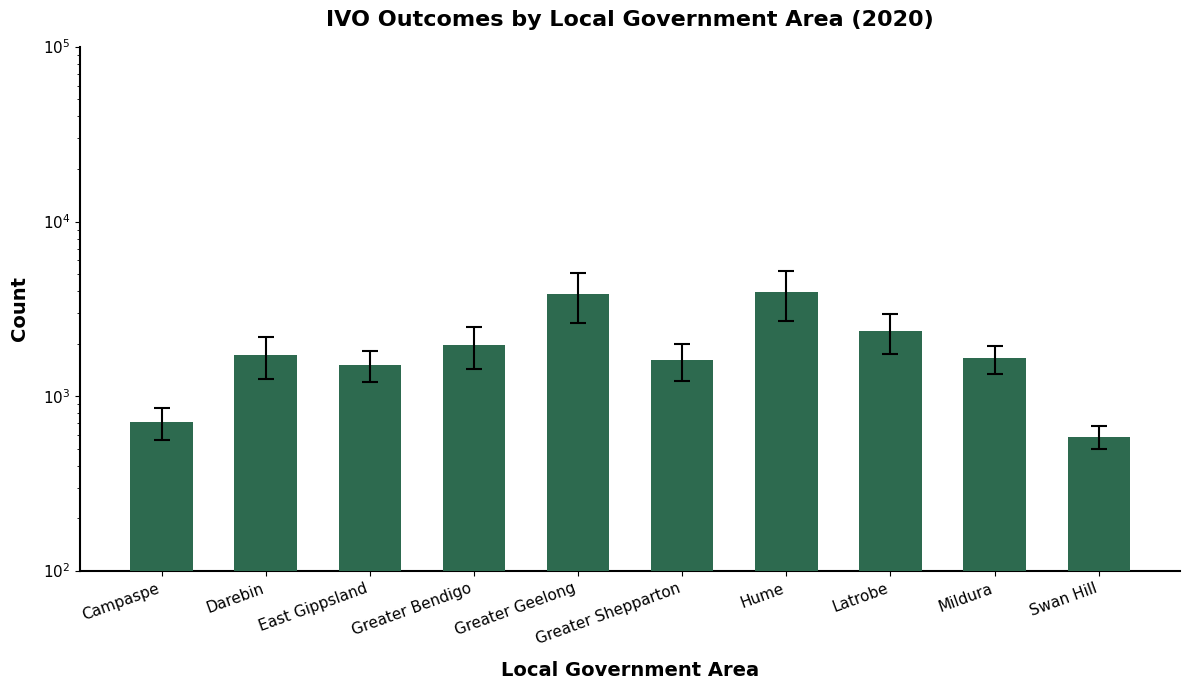

Which category has the lowest value across all series?

Swan Hill